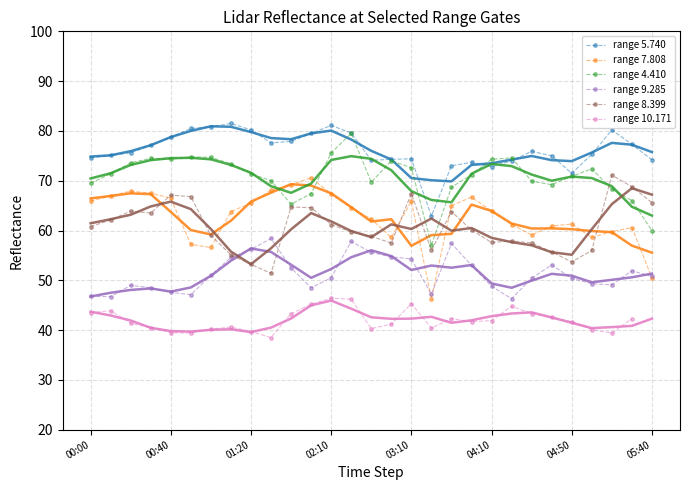

True or false: range 4.410 has more than 2 interior local peaks.

True